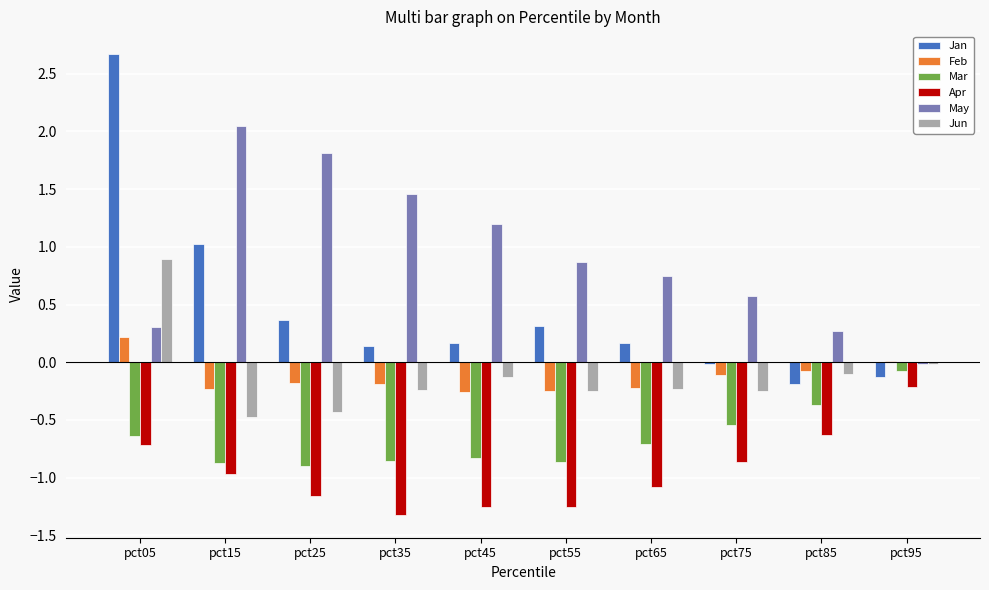

Which series has the widest spread of values?

Jan